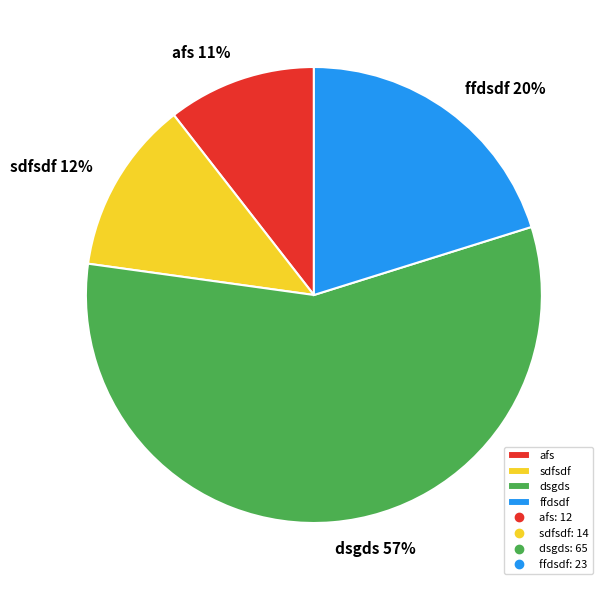

Combined, do ffdsdf and afs account for over 50%?

No